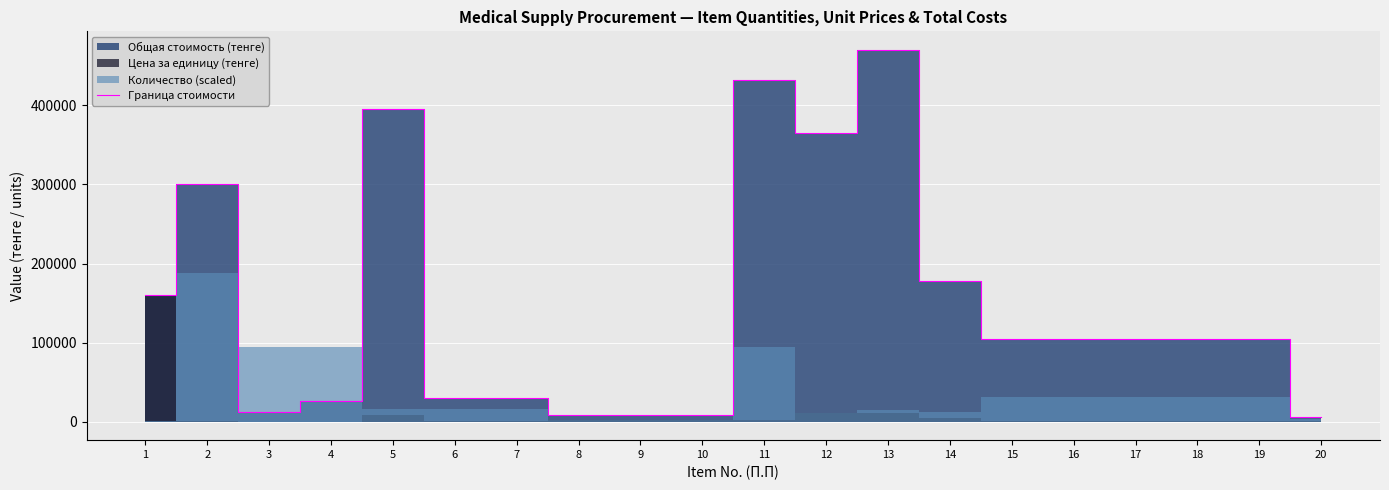

What is the maximum value shown in the chart?

470250